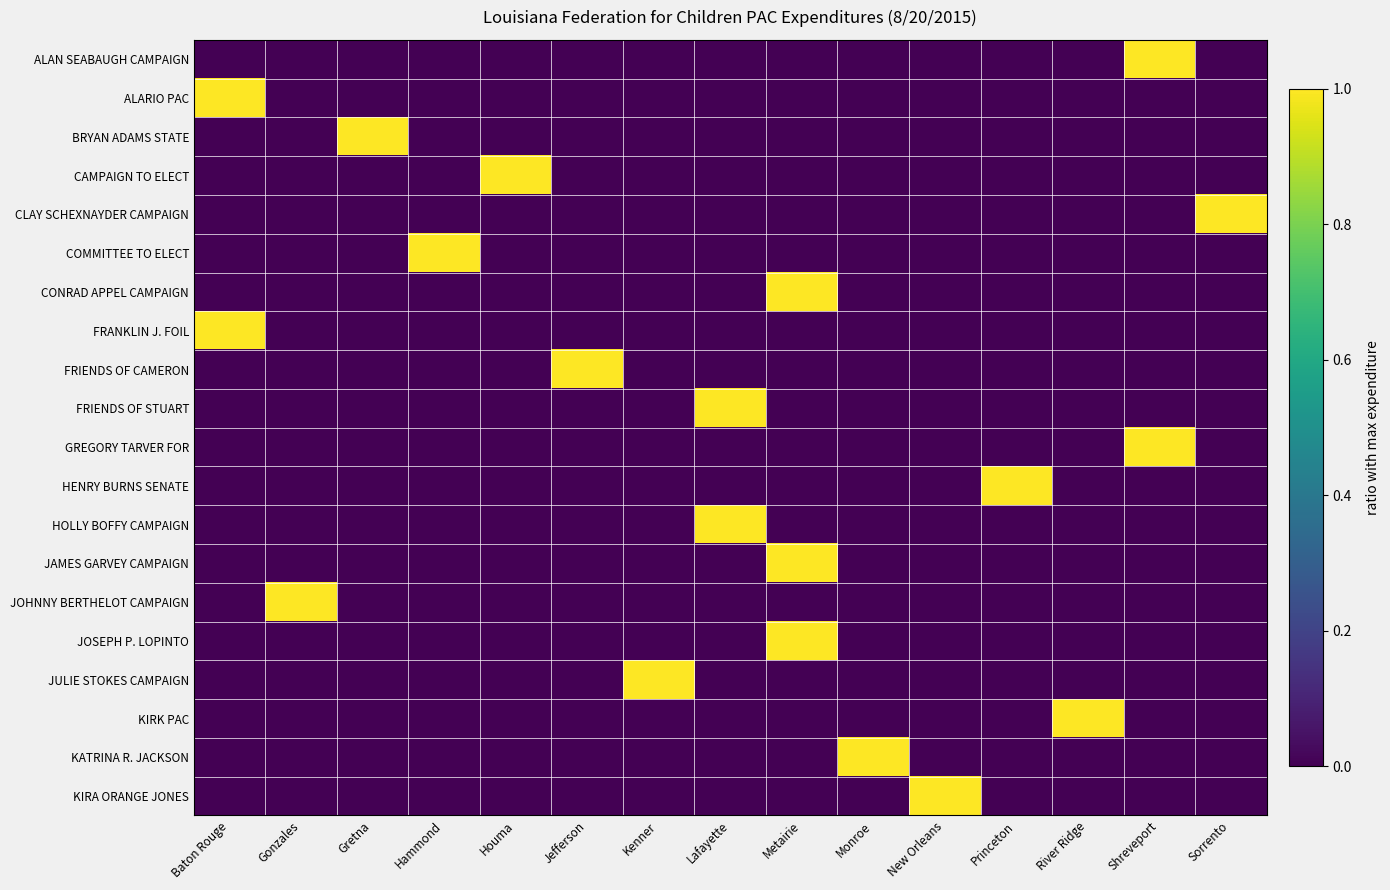

How many data points does each series have?

15